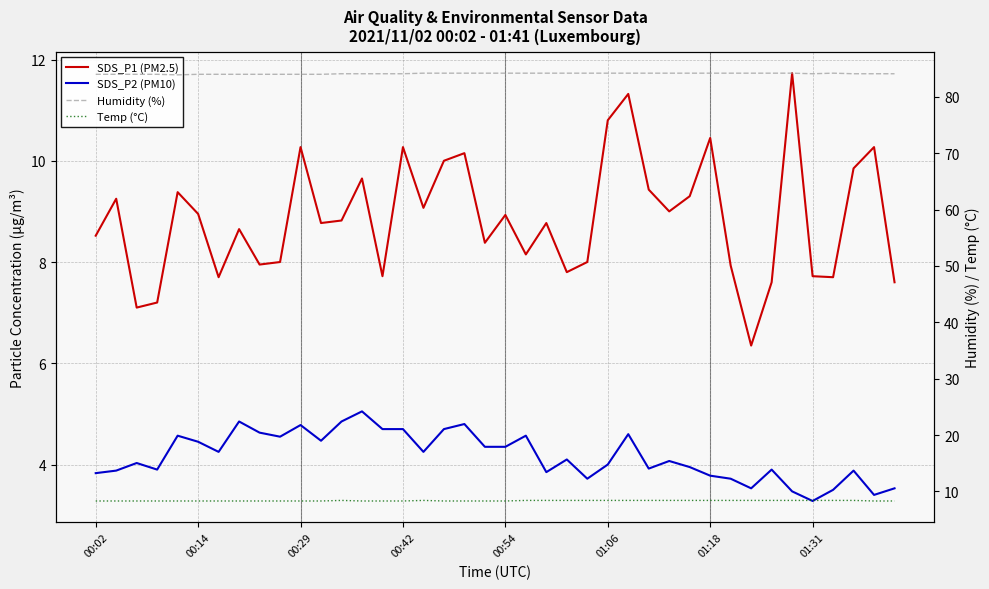

How many categories are shown in the chart?

40